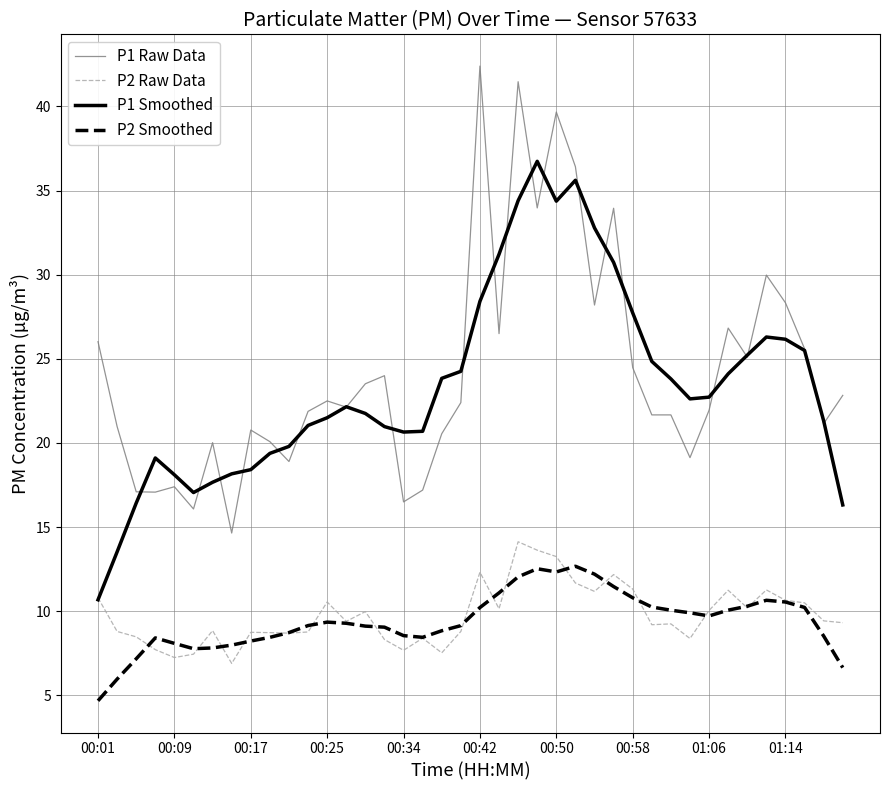

True or false: P1 Raw Data and P1 Smoothed cross at least once.

True